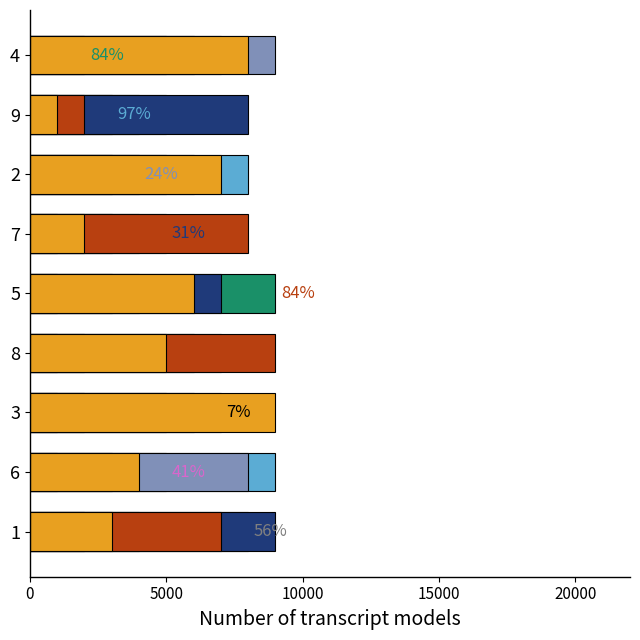

Are the bars horizontal?

Yes